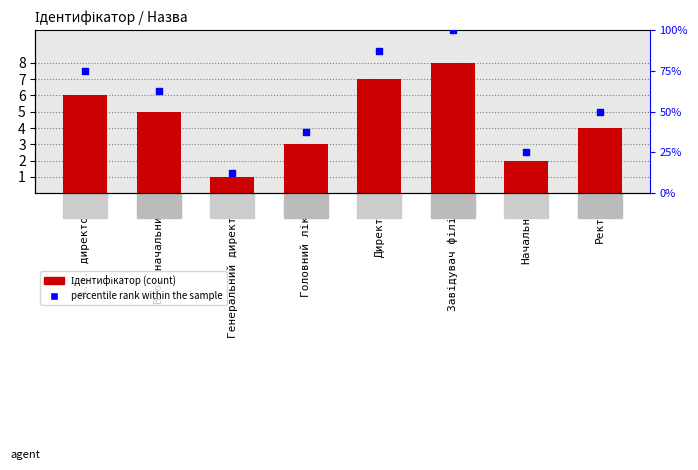

At how many categories does at least one series exceed 1?

8